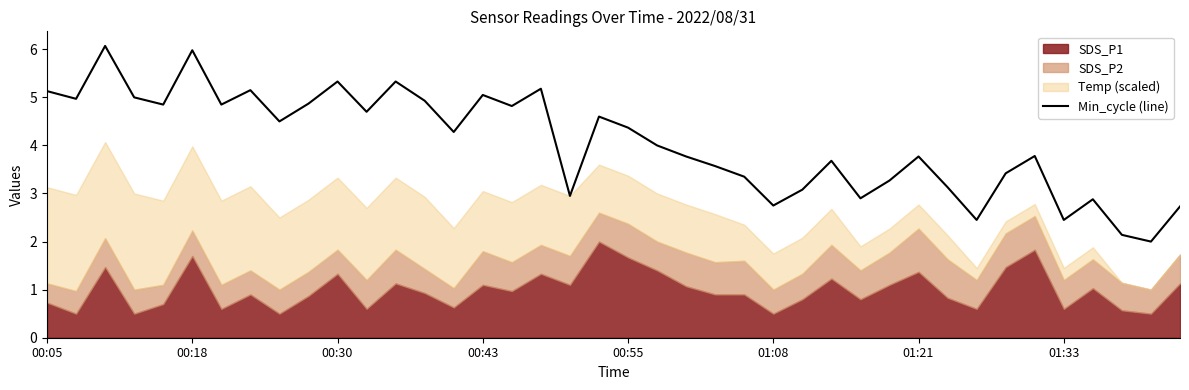

What is the minimum value for Min_cycle (line)?

2.0